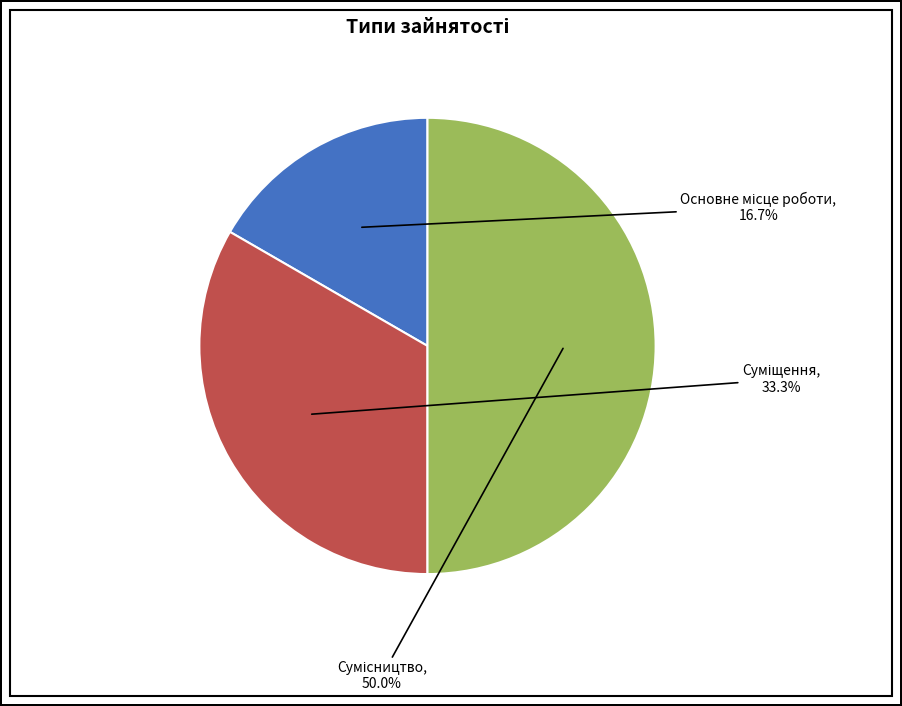

Is Суміщення the majority of the pie?

No